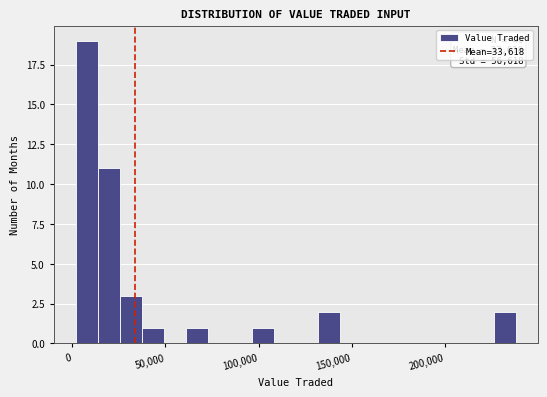

Read against the x-axis, roughly where is the centre of the tallest bar?

10000